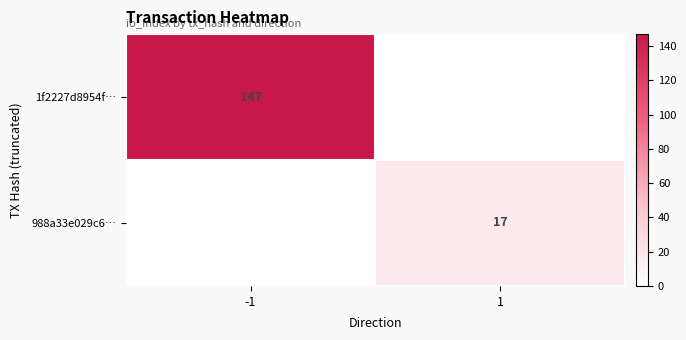

How many distinct data groups are displayed?

2